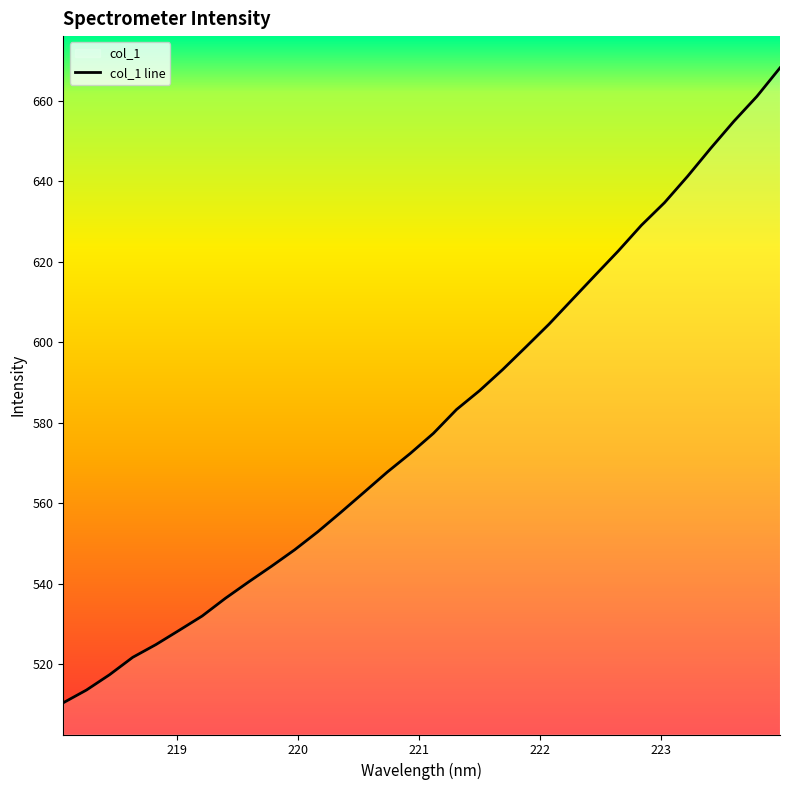

True or false: there are more than 1 points higher than both neighbors.

False